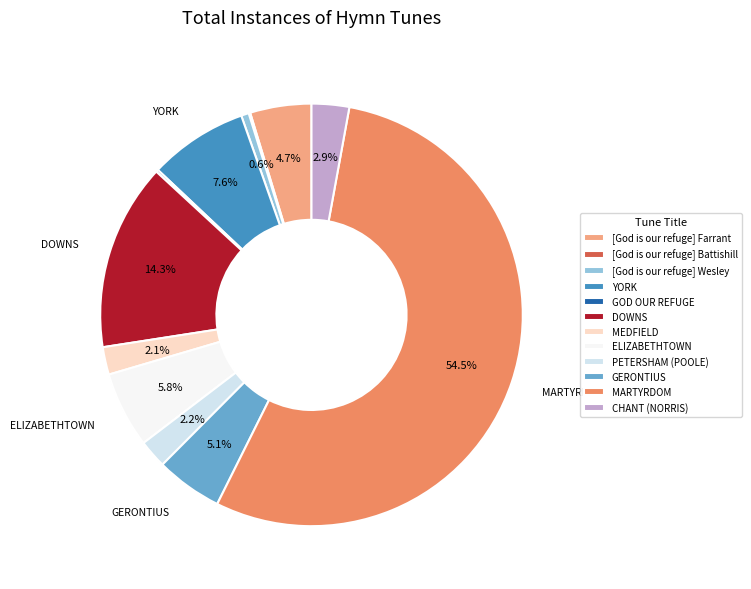

Is there any slice that represents more than half of the pie?

Yes